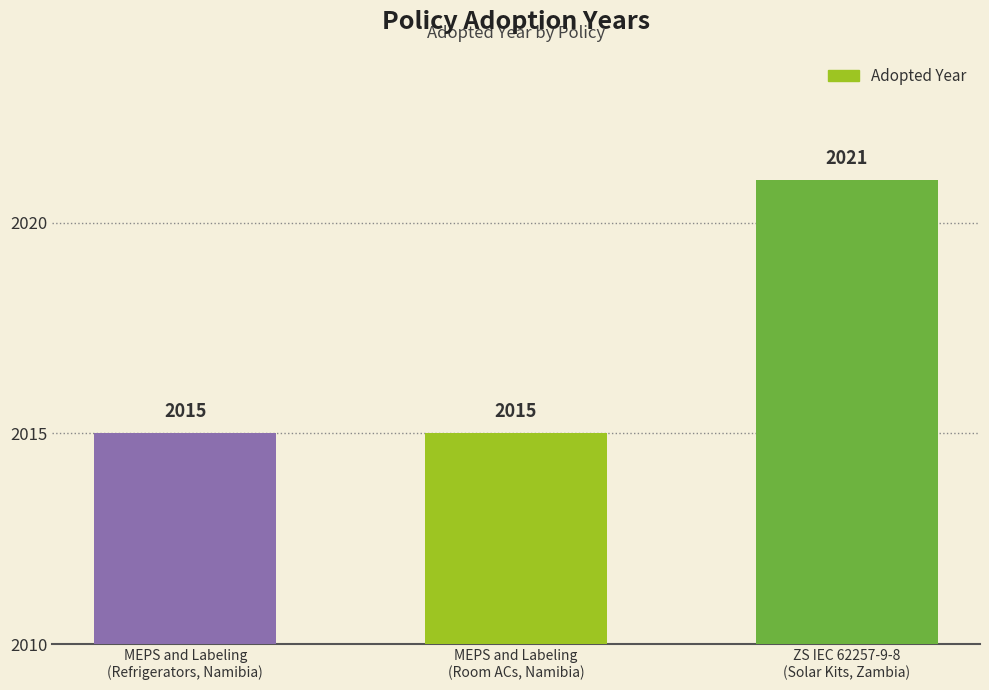

What is the sum of all values?

6051